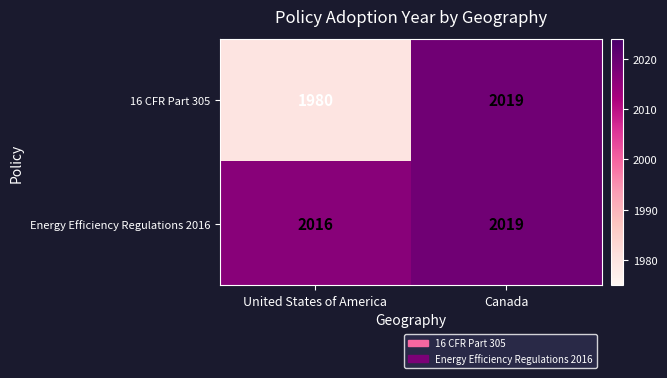

What is the difference between the Energy Efficiency Regulations 2016 values at United States of America and Canada?

3